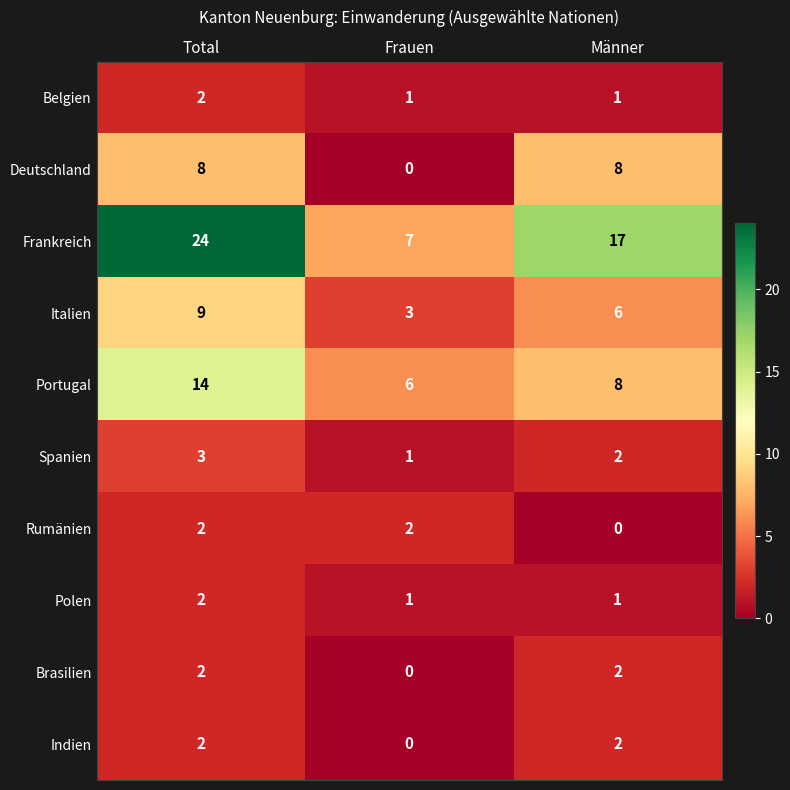

How many series are shown in this chart?

10